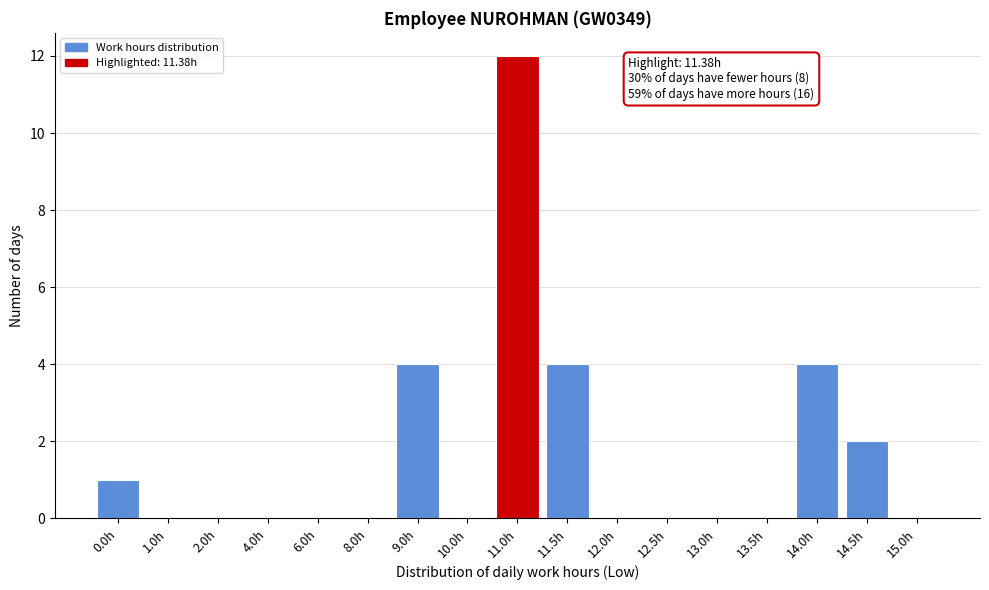

Reading right to left, what are all the values shown in this chart?

15.0h=0	14.5h=2	14.0h=4	13.5h=0	13.0h=0	12.5h=0	12.0h=0	11.5h=4	11.0h=12	10.0h=0	9.0h=4	8.0h=0	6.0h=0	4.0h=0	2.0h=0	1.0h=0	0.0h=1